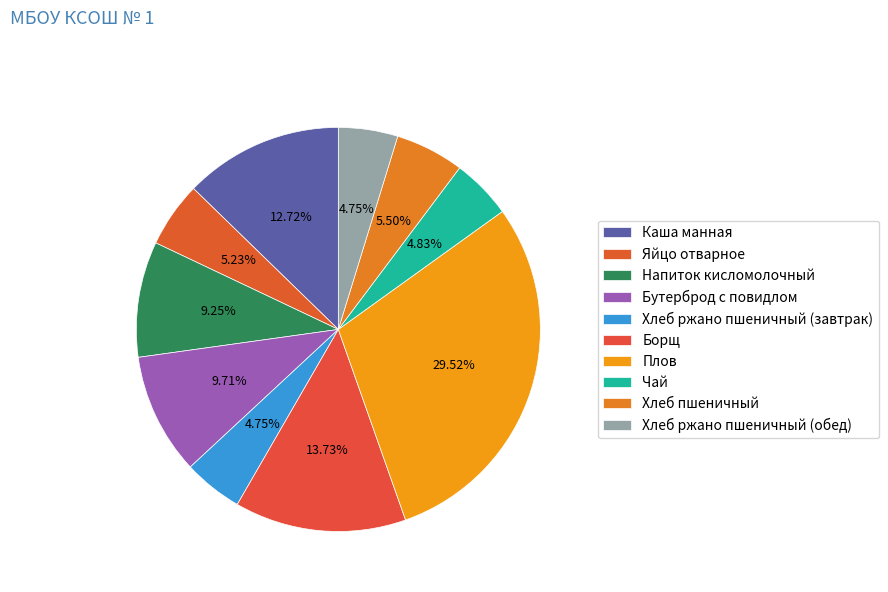

The Хлеб пшеничный slice represents 18% of the pie. True or false?

False